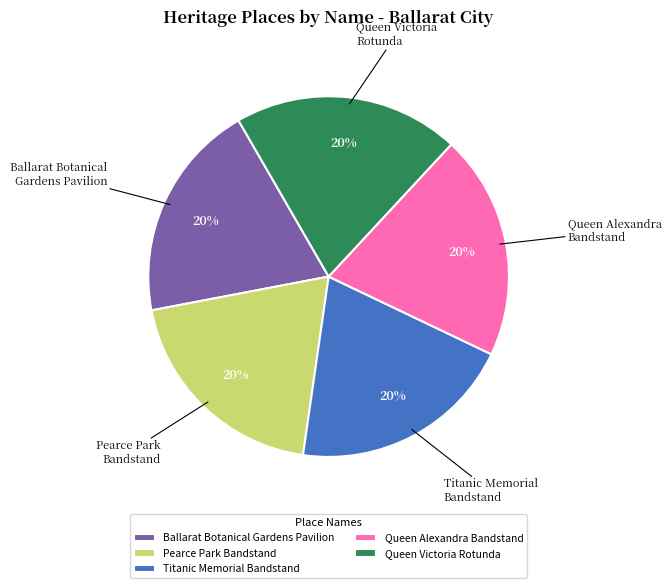

What percentage is the Titanic Memorial Bandstand slice, to the nearest percent?

20%